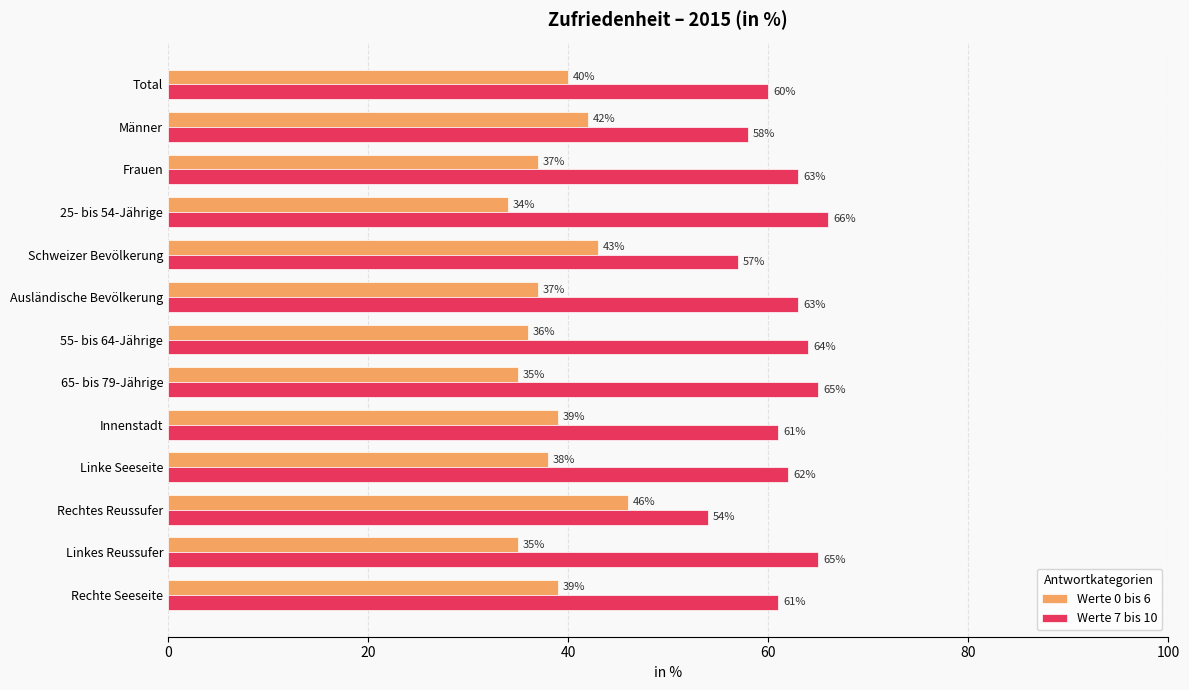

What is the minimum value shown in the chart?

34